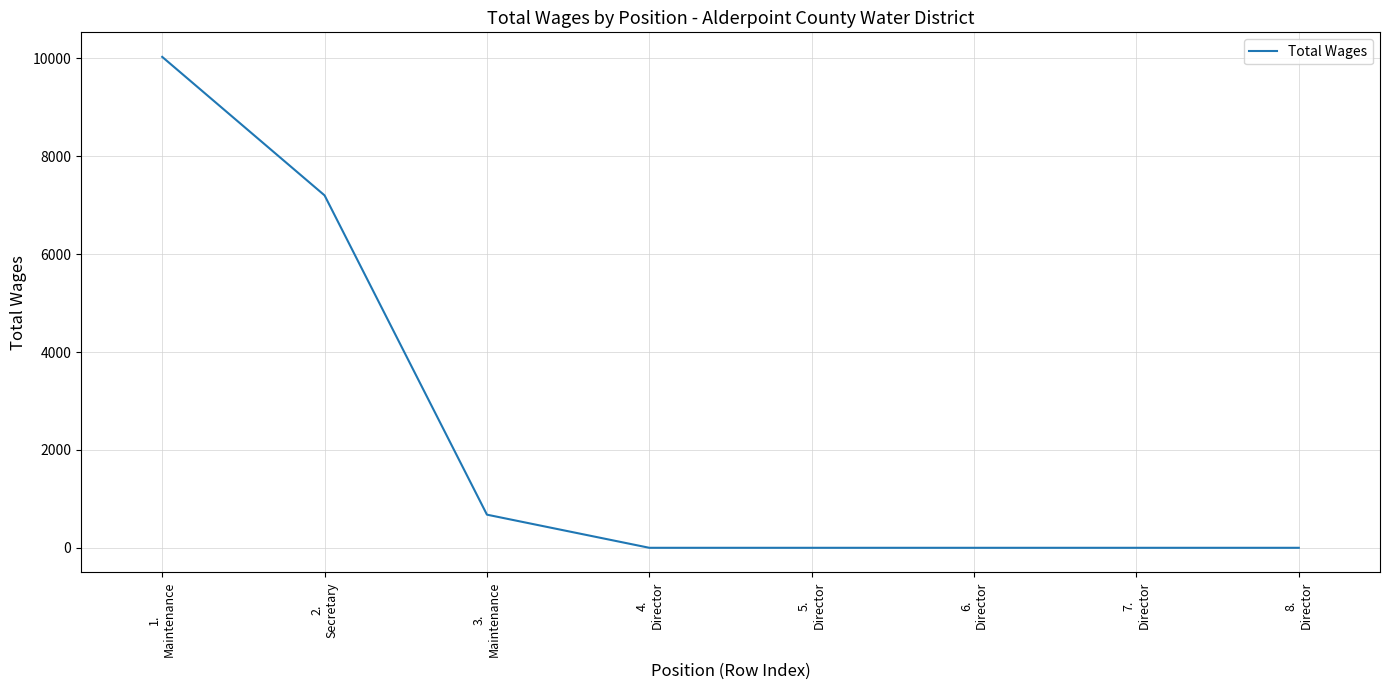

Which category has the highest value across all series?

1.
Maintenance